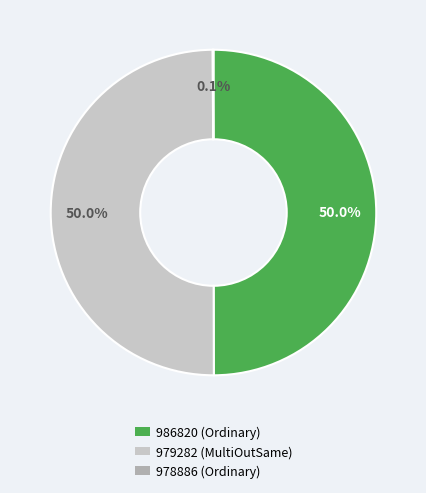

What is the ratio of the value at 979282 to the value at 986820?

1.0